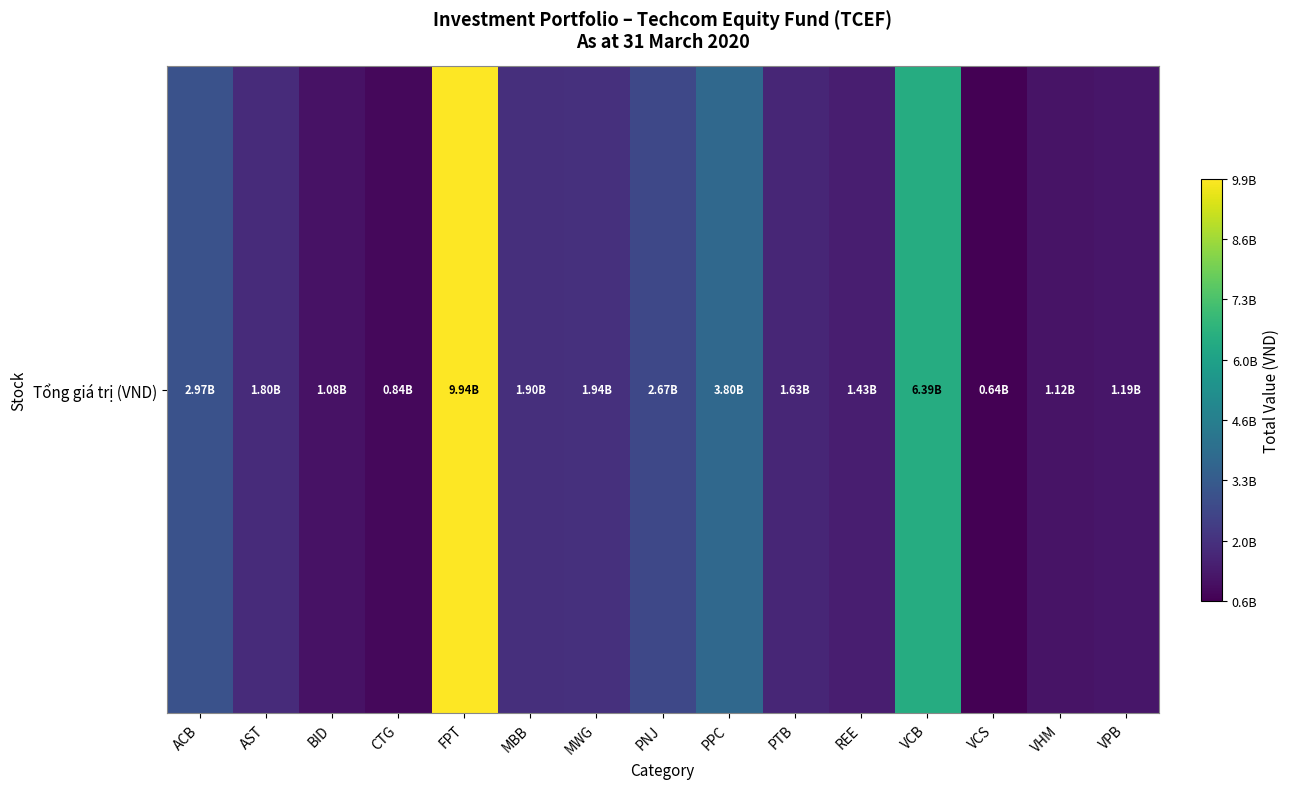

List the labels in order of value, smallest first.

VCS, CTG, BID, VHM, VPB, REE, PTB, AST, MBB, MWG, PNJ, ACB, PPC, VCB, FPT